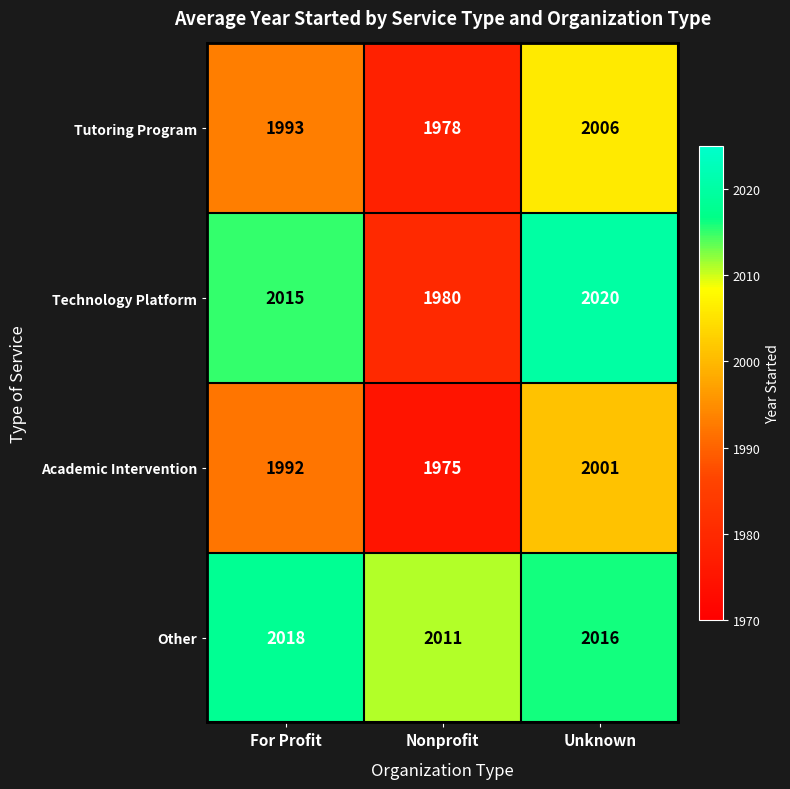

The Tutoring Program series shows 873 at For Profit. True or false?

False